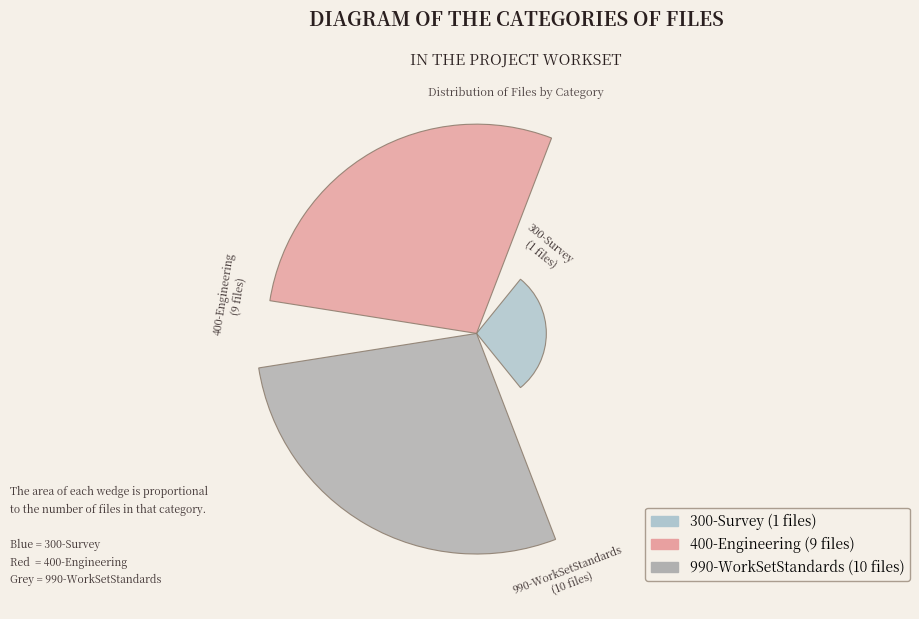

What is the smallest slice in the pie chart?

300-Survey